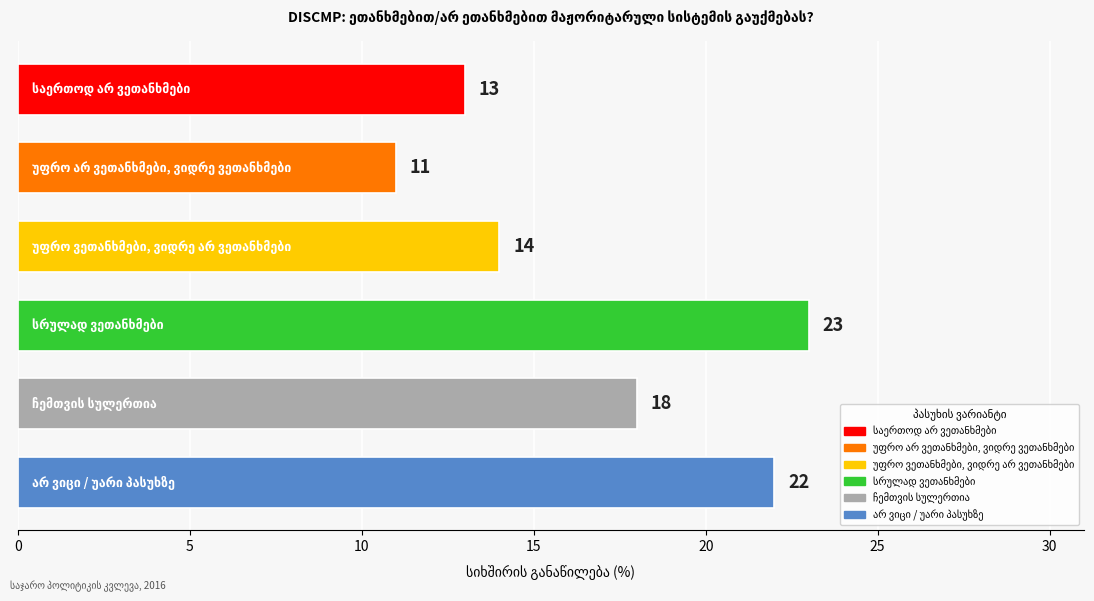

What is the smallest value displayed?

11